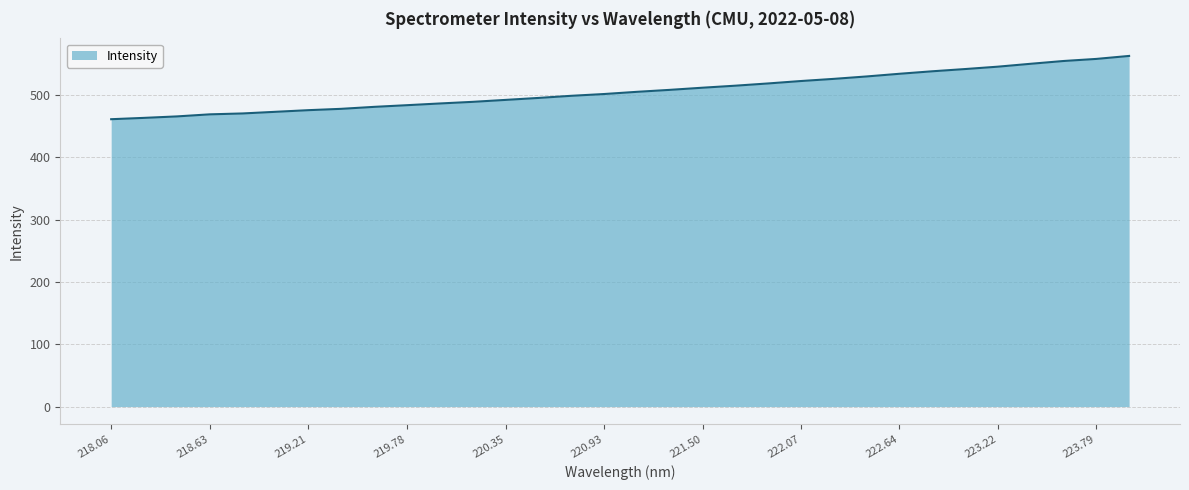

Does the chart have visible grid lines?

Yes